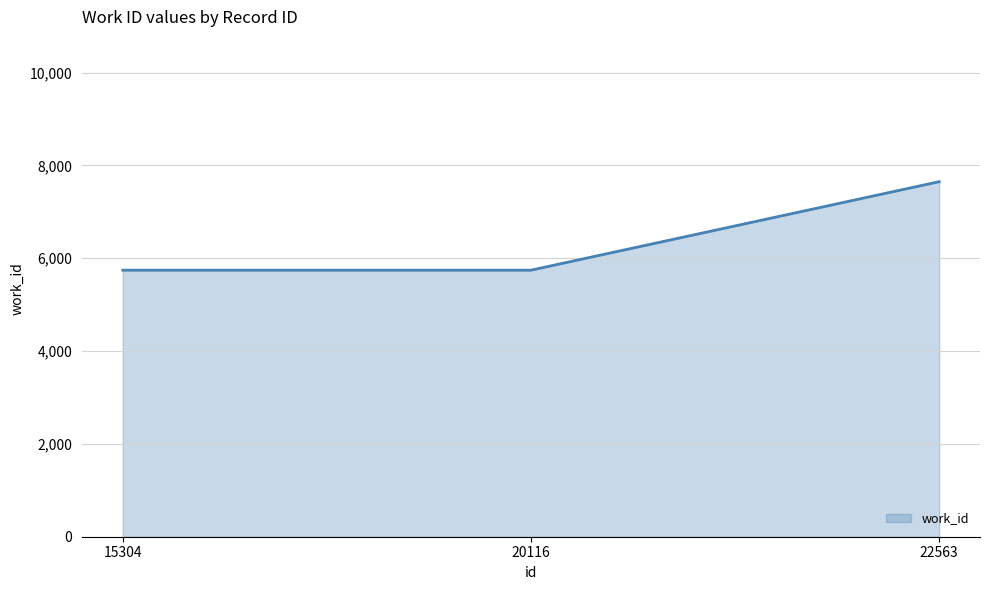

What value does the data have at 22563, to the nearest 100?

7700